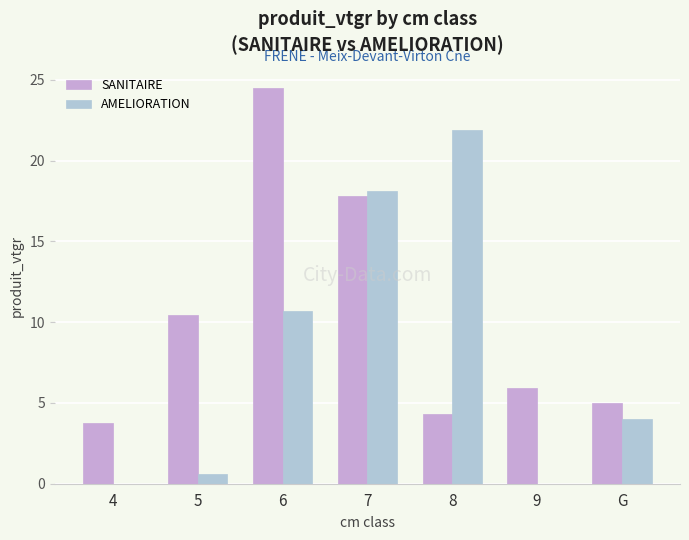

What is the sum of the AMELIORATION values at 4 and 5?

0.6